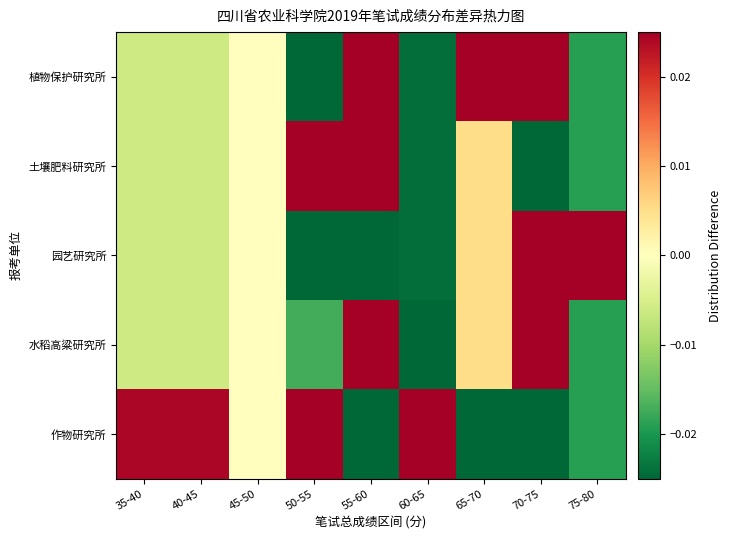

Reading right to left, list all the values displayed in this chart.

作物研究所: 75-80=-0.0	70-75=-0.1	65-70=-0.1	60-65=0.1	55-60=-0.1	50-55=0.1	45-50=0.0	40-45=0.0	35-40=0.0
水稻高粱研究所: 75-80=-0.0	70-75=0.0	65-70=0.0	60-65=-0.1	55-60=0.1	50-55=-0.0	45-50=0.0	40-45=-0.0	35-40=-0.0
园艺研究所: 75-80=0.1	70-75=0.1	65-70=0.0	60-65=-0.0	55-60=-0.1	50-55=-0.1	45-50=0.0	40-45=-0.0	35-40=-0.0
土壤肥料研究所: 75-80=-0.0	70-75=-0.1	65-70=0.0	60-65=-0.0	55-60=0.1	50-55=0.0	45-50=0.0	40-45=-0.0	35-40=-0.0
植物保护研究所: 75-80=-0.0	70-75=0.0	65-70=0.1	60-65=-0.0	55-60=0.0	50-55=-0.1	45-50=0.0	40-45=-0.0	35-40=-0.0